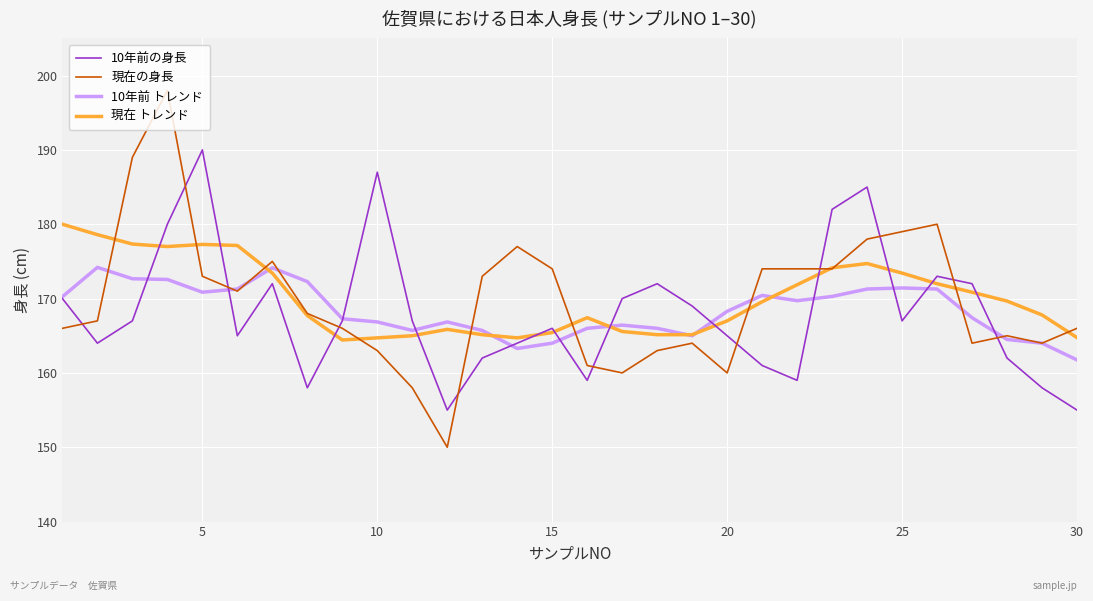

Which series has the widest spread of values?

現在の身長